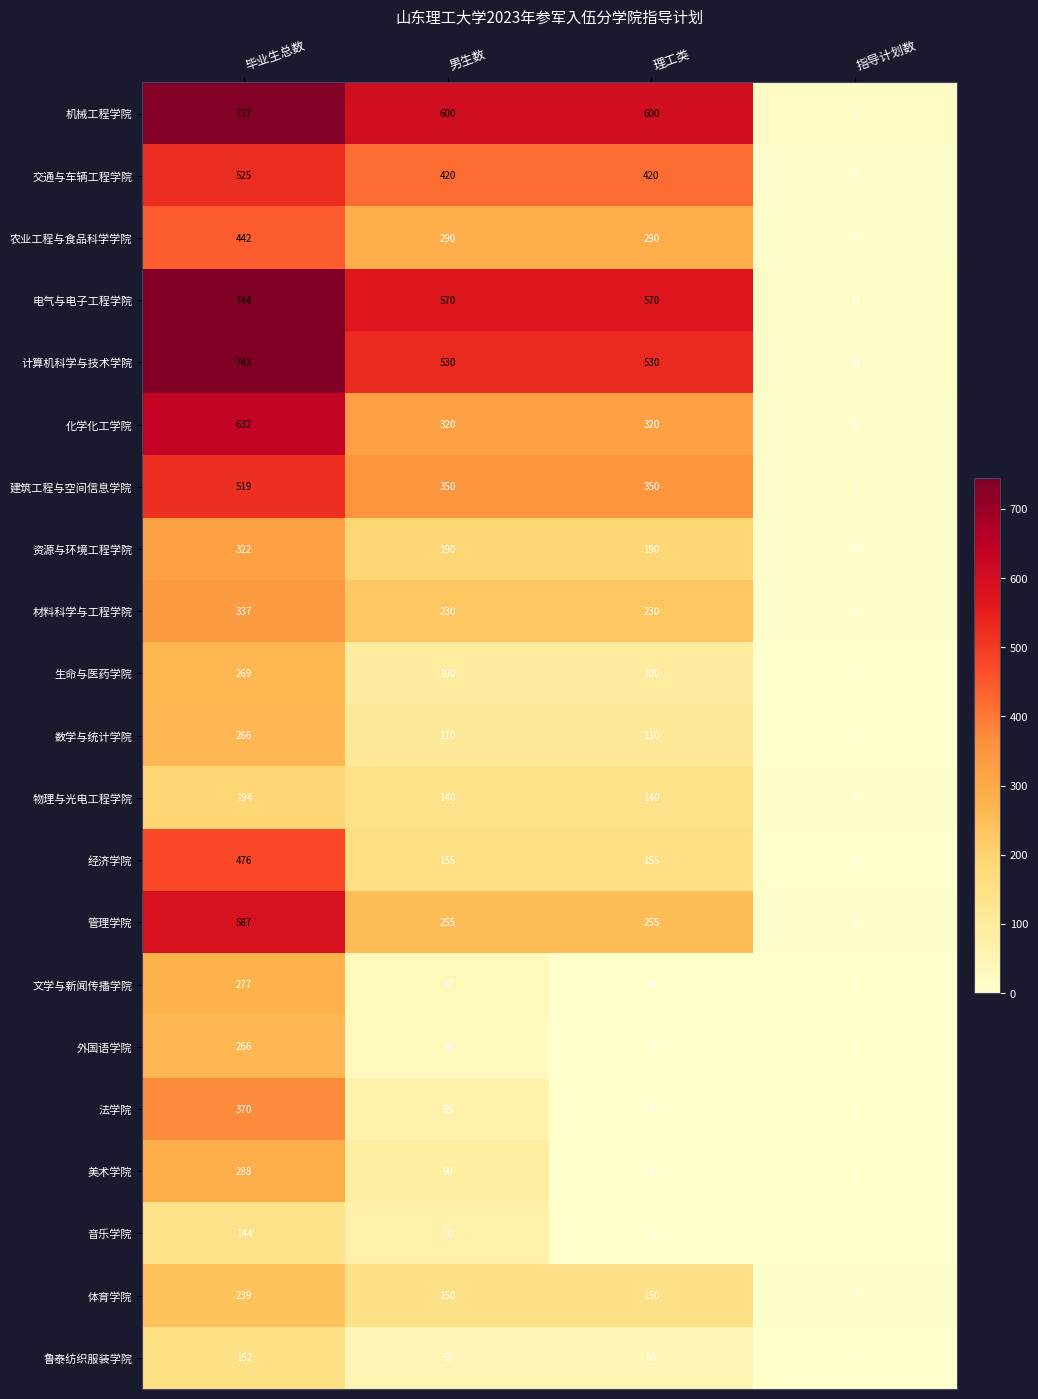

What is the highest value of the 鲁泰纺织服装学院 series?

152